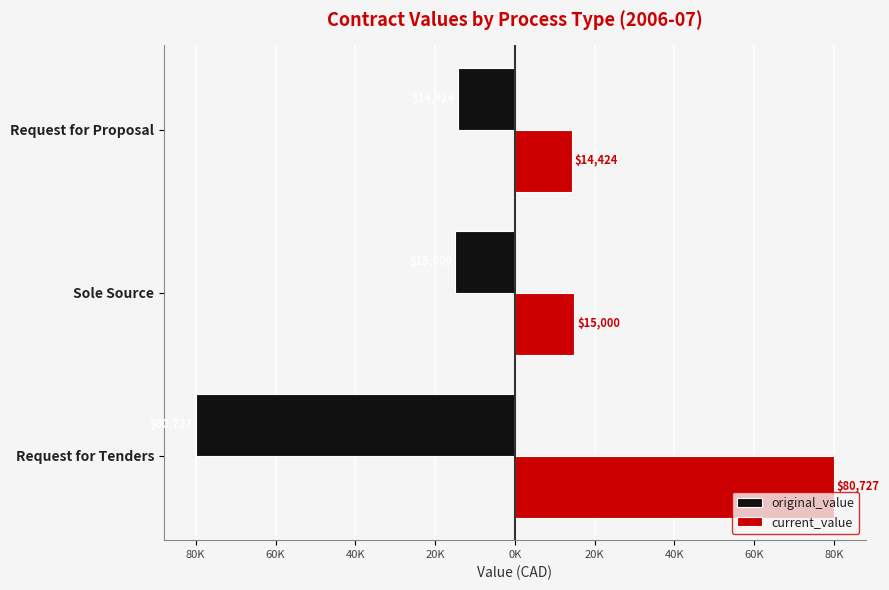

What is the difference between the maximum and minimum values in the current_value series?

66302.6